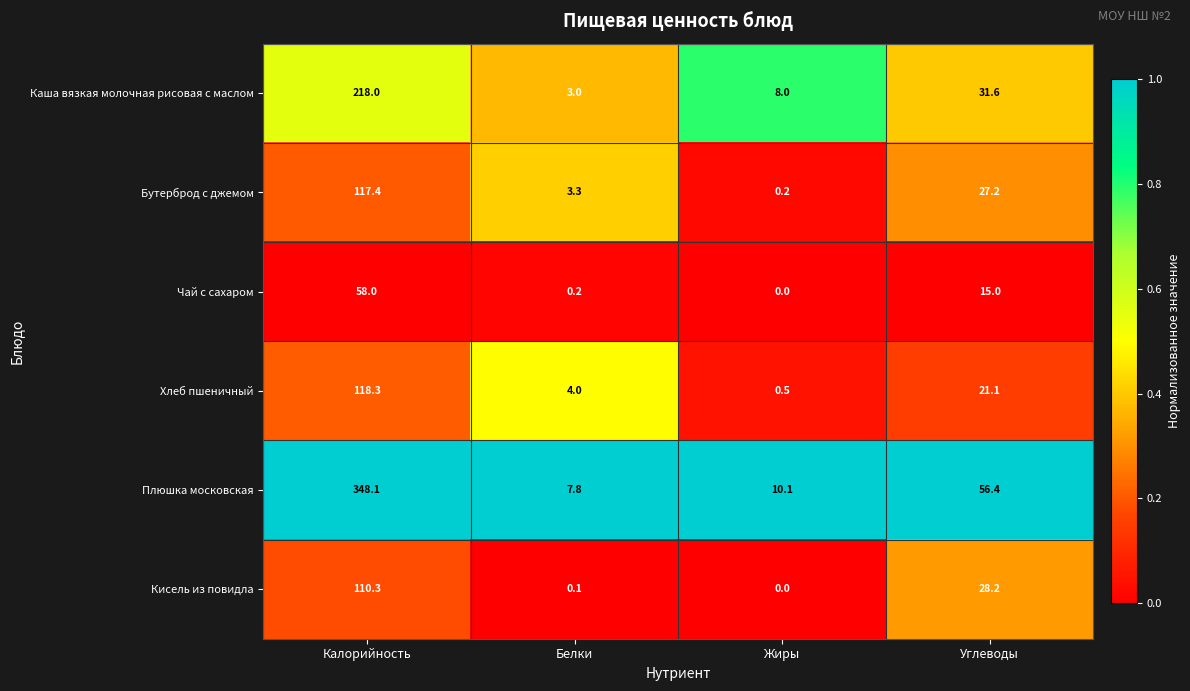

What is the difference between the second highest and minimum values in the Хлеб пшеничный series?

20.6